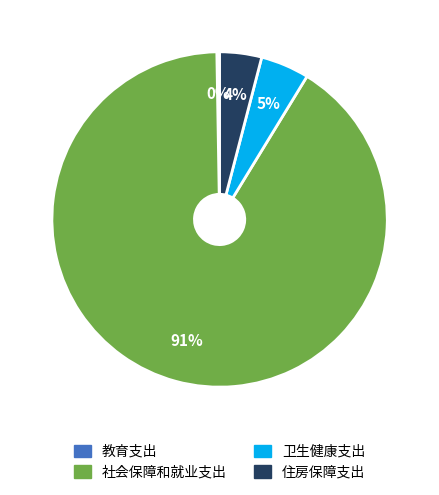

To the nearest percent, what is the difference between the largest and smallest slice percentages?

91%